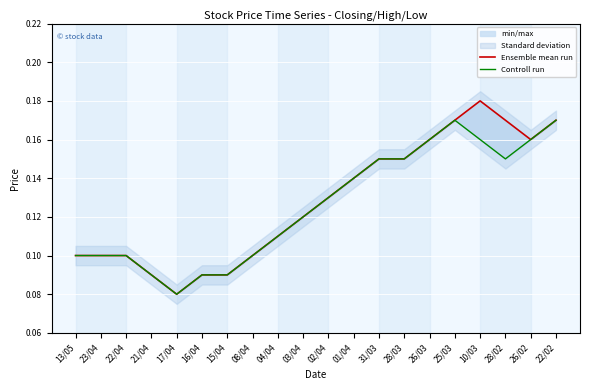

Which category has the lowest value in the Ensemble mean run series?

17/04